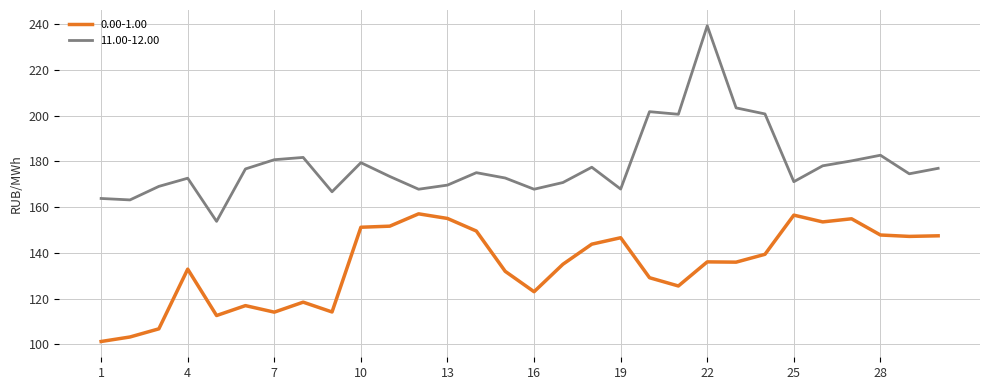

What is the difference between the maximum and minimum values in the 0.00-1.00 series?

55.8